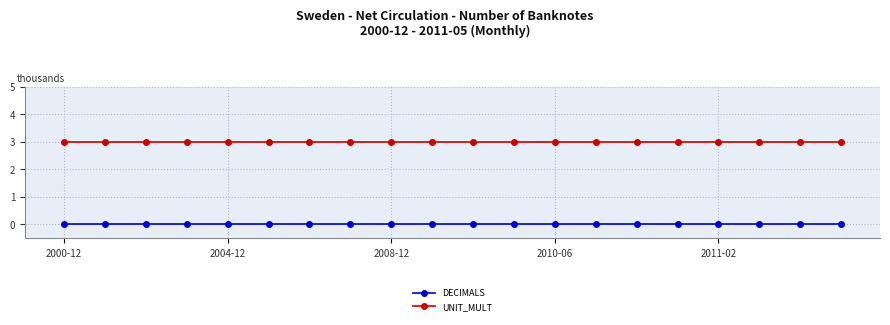

What is the greatest value displayed?

3